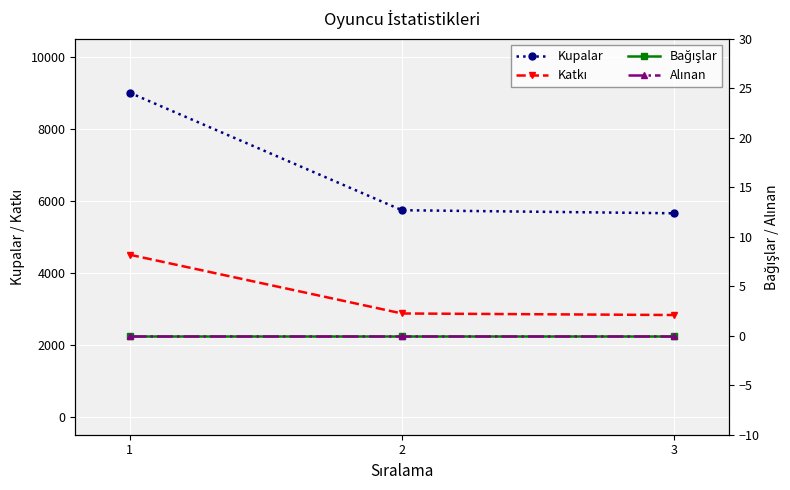

What is the difference between the highest and lowest values at 3?

5651